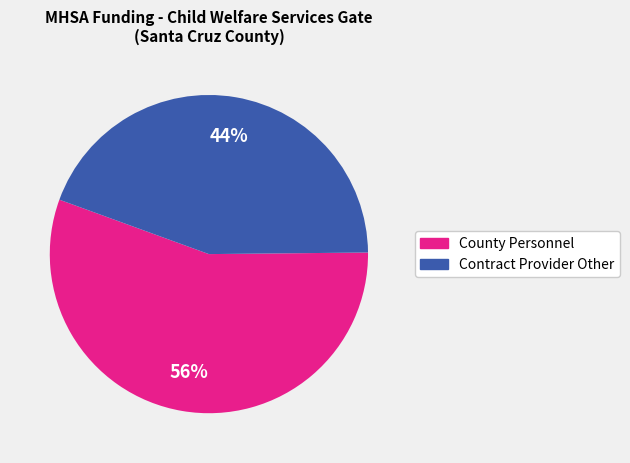

To the nearest percent, what is the average slice percentage?

50%